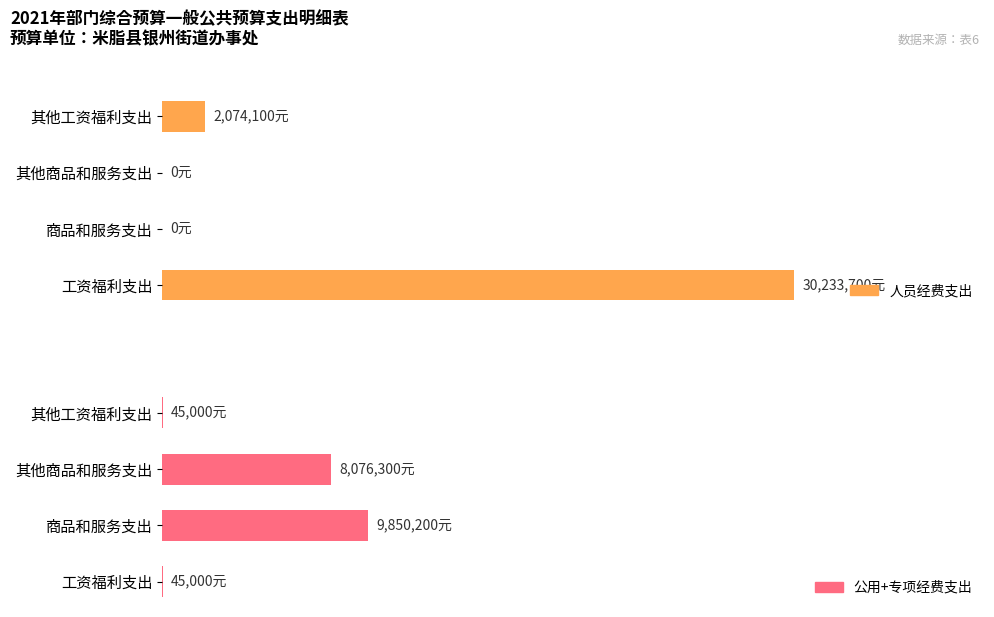

Rank the series by their maximum value, from lowest to highest.

公用+专项经费支出, 人员经费支出